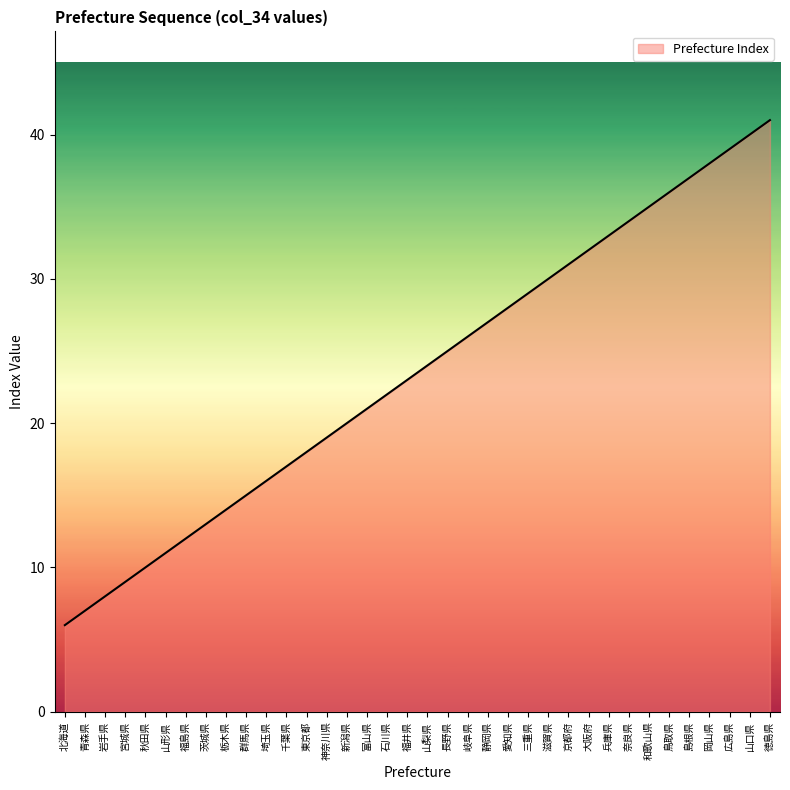

Rank the categories by value from lowest to highest.

北海道, 青森県, 岩手県, 宮城県, 秋田県, 山形県, 福島県, 茨城県, 栃木県, 群馬県, 埼玉県, 千葉県, 東京都, 神奈川県, 新潟県, 富山県, 石川県, 福井県, 山梨県, 長野県, 岐阜県, 静岡県, 愛知県, 三重県, 滋賀県, 京都府, 大阪府, 兵庫県, 奈良県, 和歌山県, 鳥取県, 島根県, 岡山県, 広島県, 山口県, 徳島県